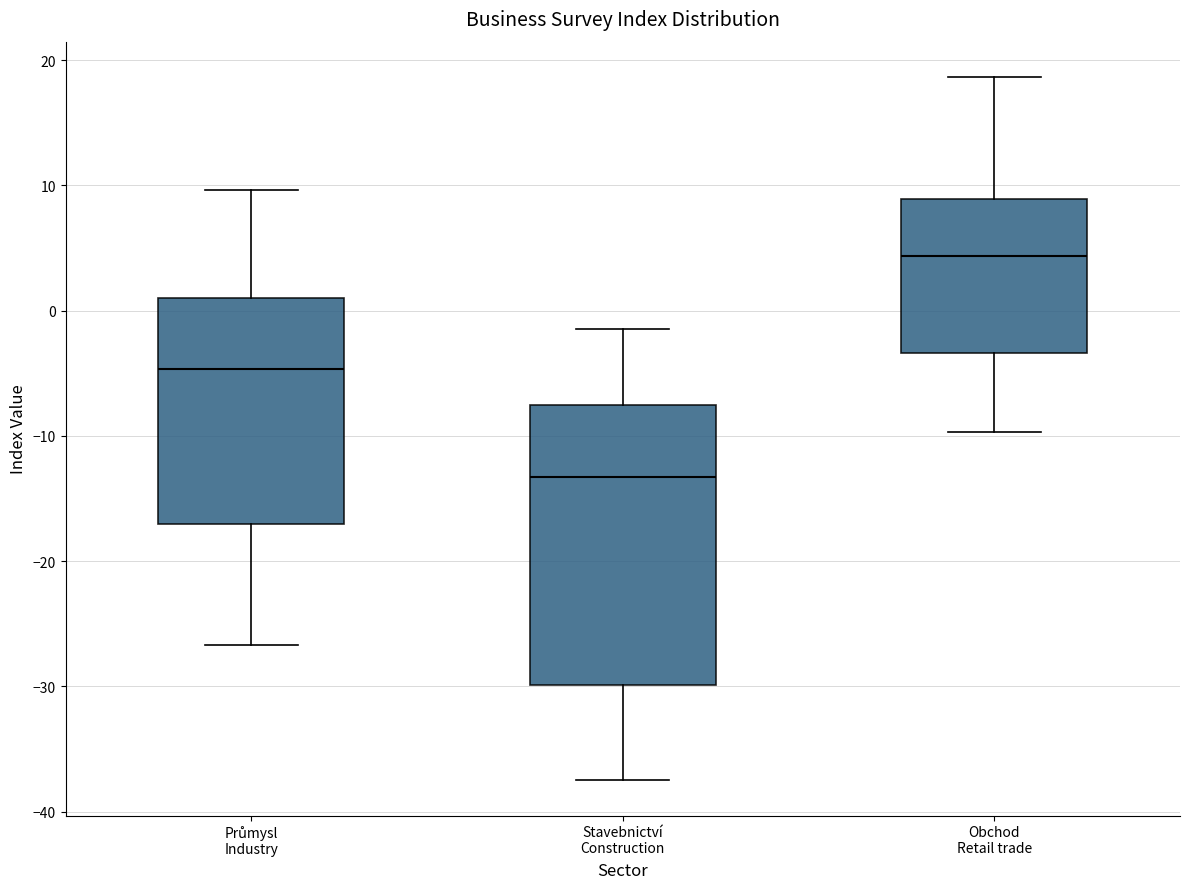

Which box has the highest median line?

Obchod Retail trade